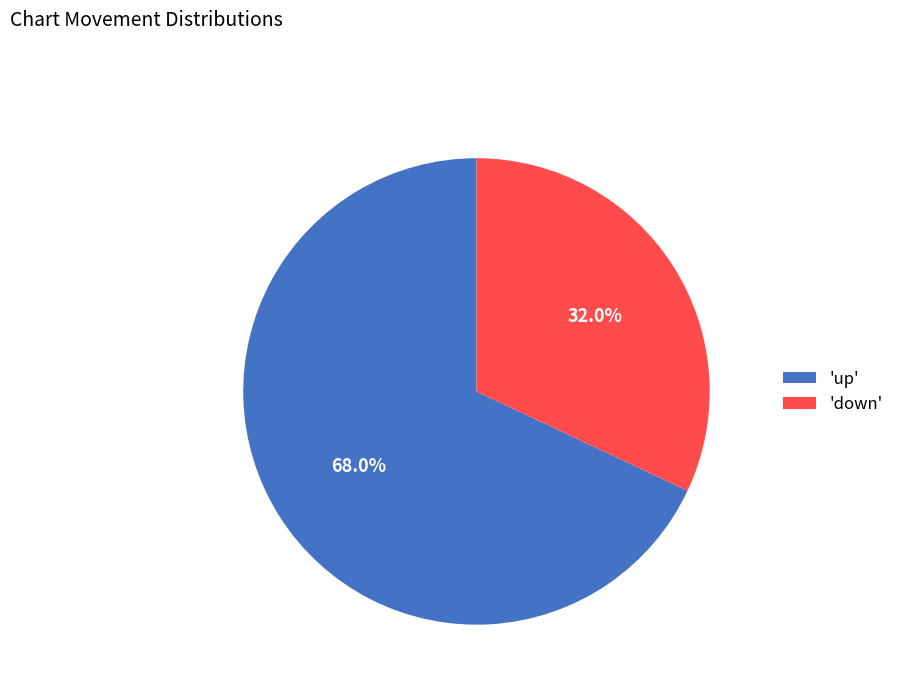

Approximately how many times larger is the value at 'down' compared to 'up'?

0.5